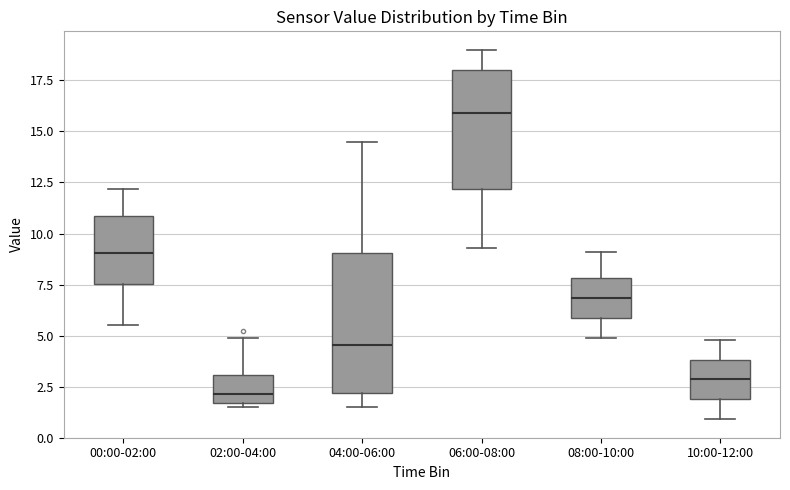

Where is the upper edge of the box for 06:00-08:00 on the y-axis? The values are not printed on the chart, so give them approximately, as read against the axis.

18.0